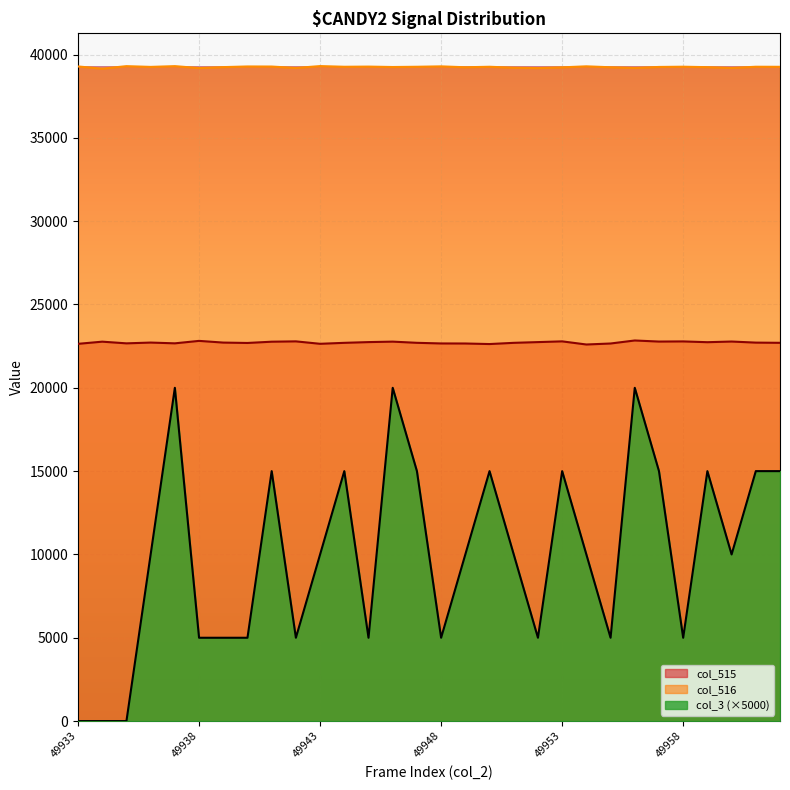

At how many categories does at least one series exceed 17249?

30